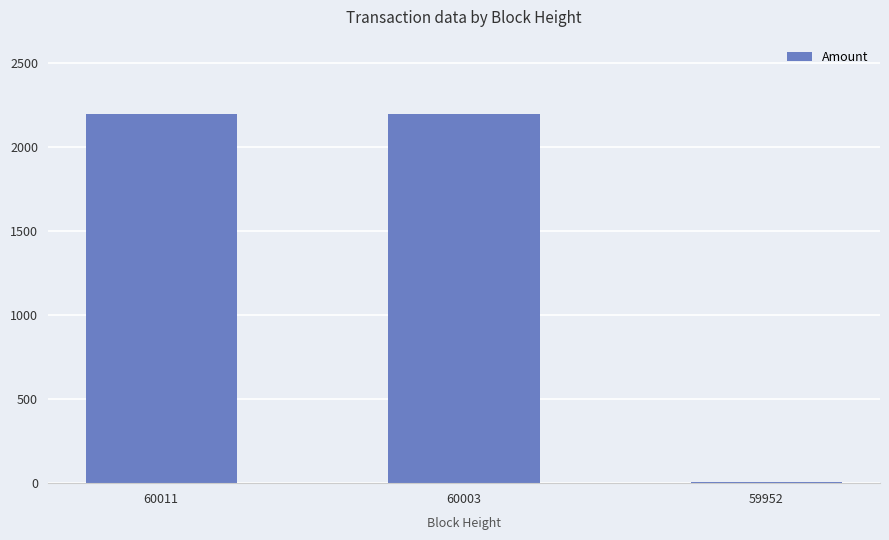

What is the ratio of the value at 60003 to the value at 60011?

1.0